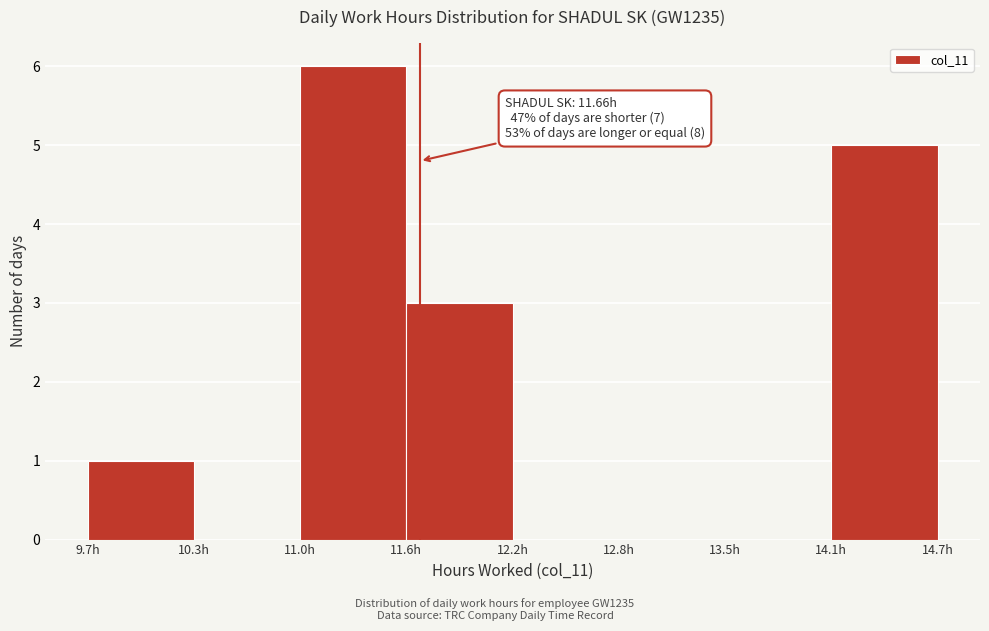

Over which range of the x-axis is the bar tallest?

11.0 to 11.6